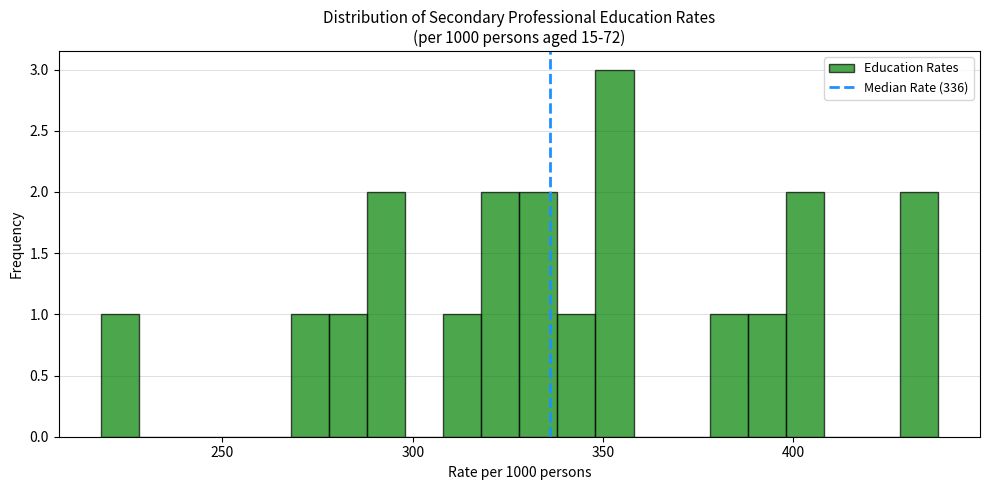

Around what value on the x-axis is the tallest bar? Give the approximate position of its centre, as read against the axis.

355